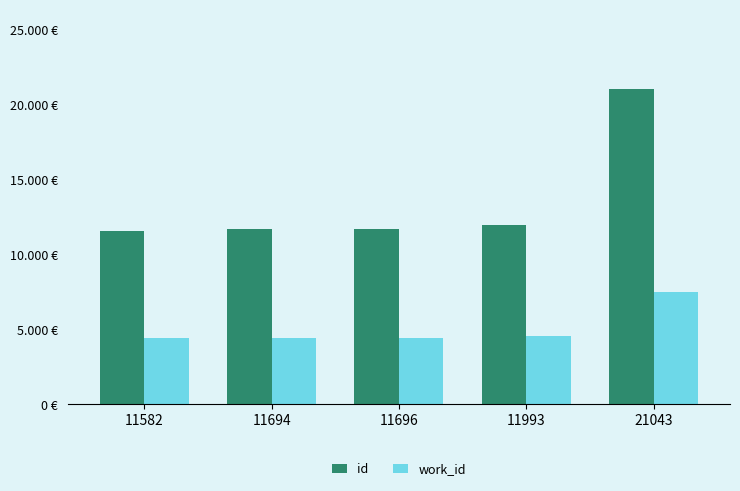

Is the value of work_id at 11694 greater than the value of id at 11993?

No